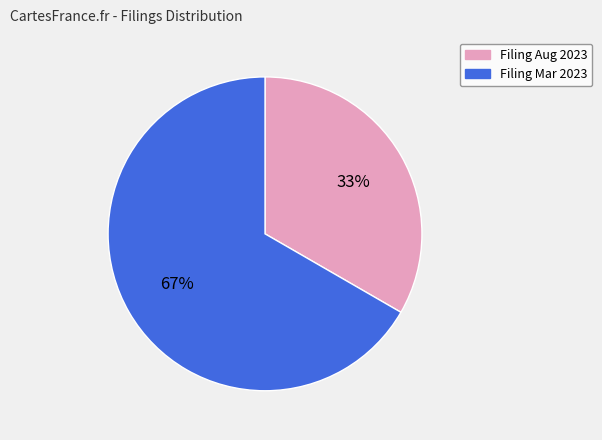

Which slice is the smallest?

Filing Aug 2023